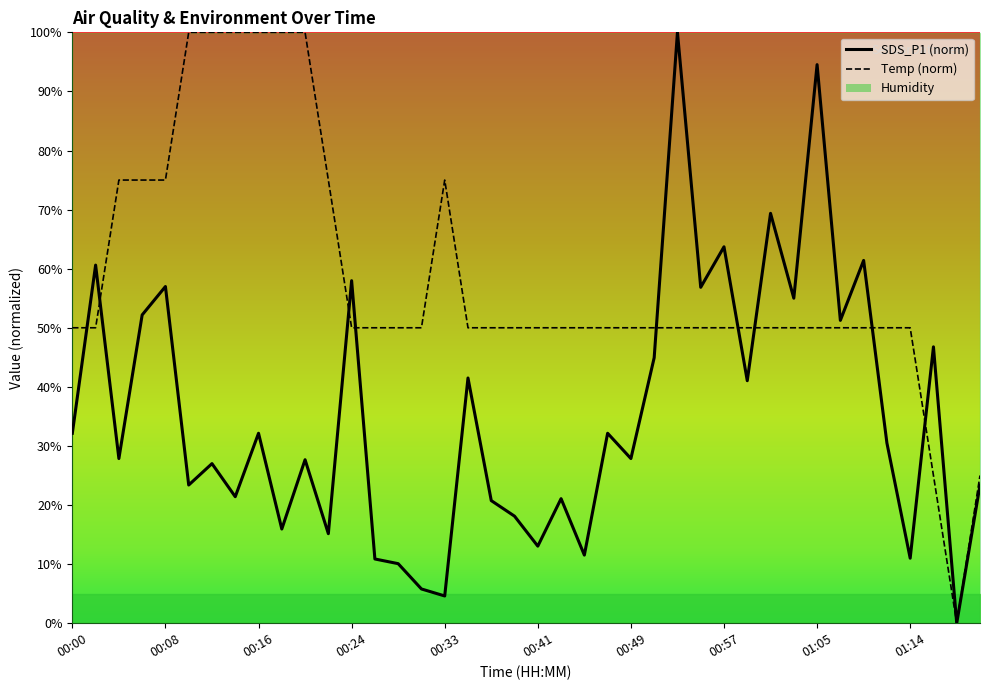

How many lines are shown in the chart?

2